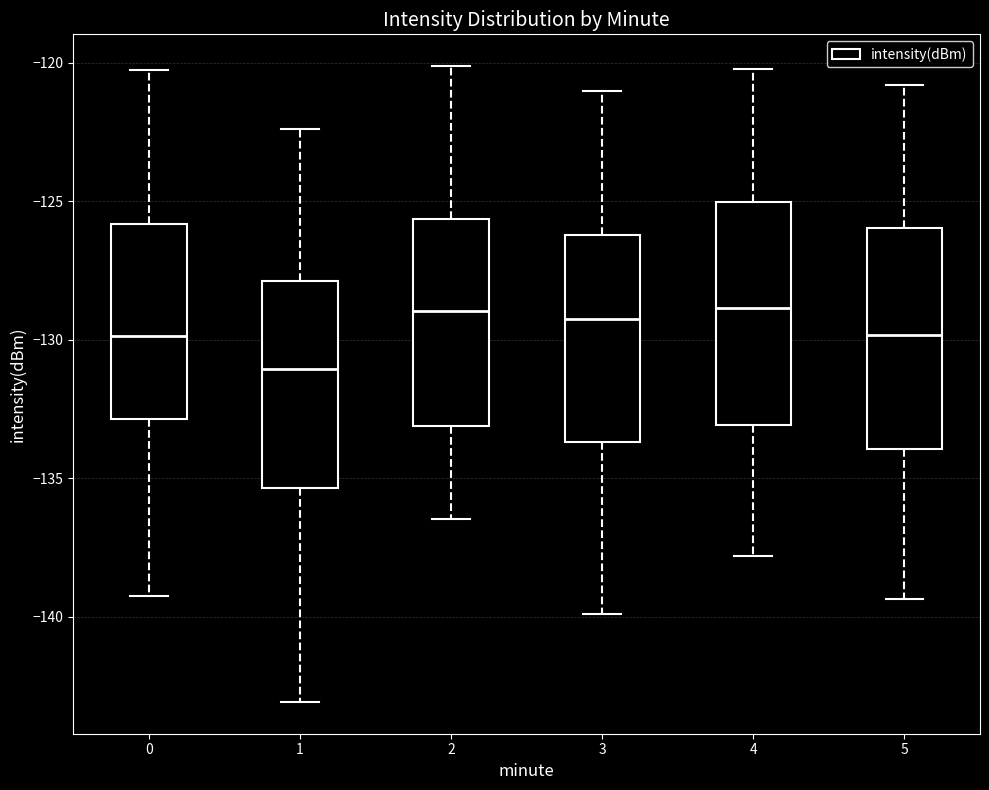

Reading left to right, transcribe this box plot: for each box, give where its median line is, the range the box spans, and where its two whiskers end, as read against the y-axis. The values are not printed on the chart, so give them approximately, as read against the axis.

0: median -130.0, box -133.0 to -126.0, whiskers -139.0 to -120.5
1: median -131.0, box -135.5 to -128.0, whiskers -143.0 to -122.5
2: median -129.0, box -133.0 to -125.5, whiskers -136.5 to -120.0
3: median -129.0, box -133.5 to -126.0, whiskers -140.0 to -121.0
4: median -129.0, box -133.0 to -125.0, whiskers -138.0 to -120.0
5: median -130.0, box -134.0 to -126.0, whiskers -139.5 to -121.0